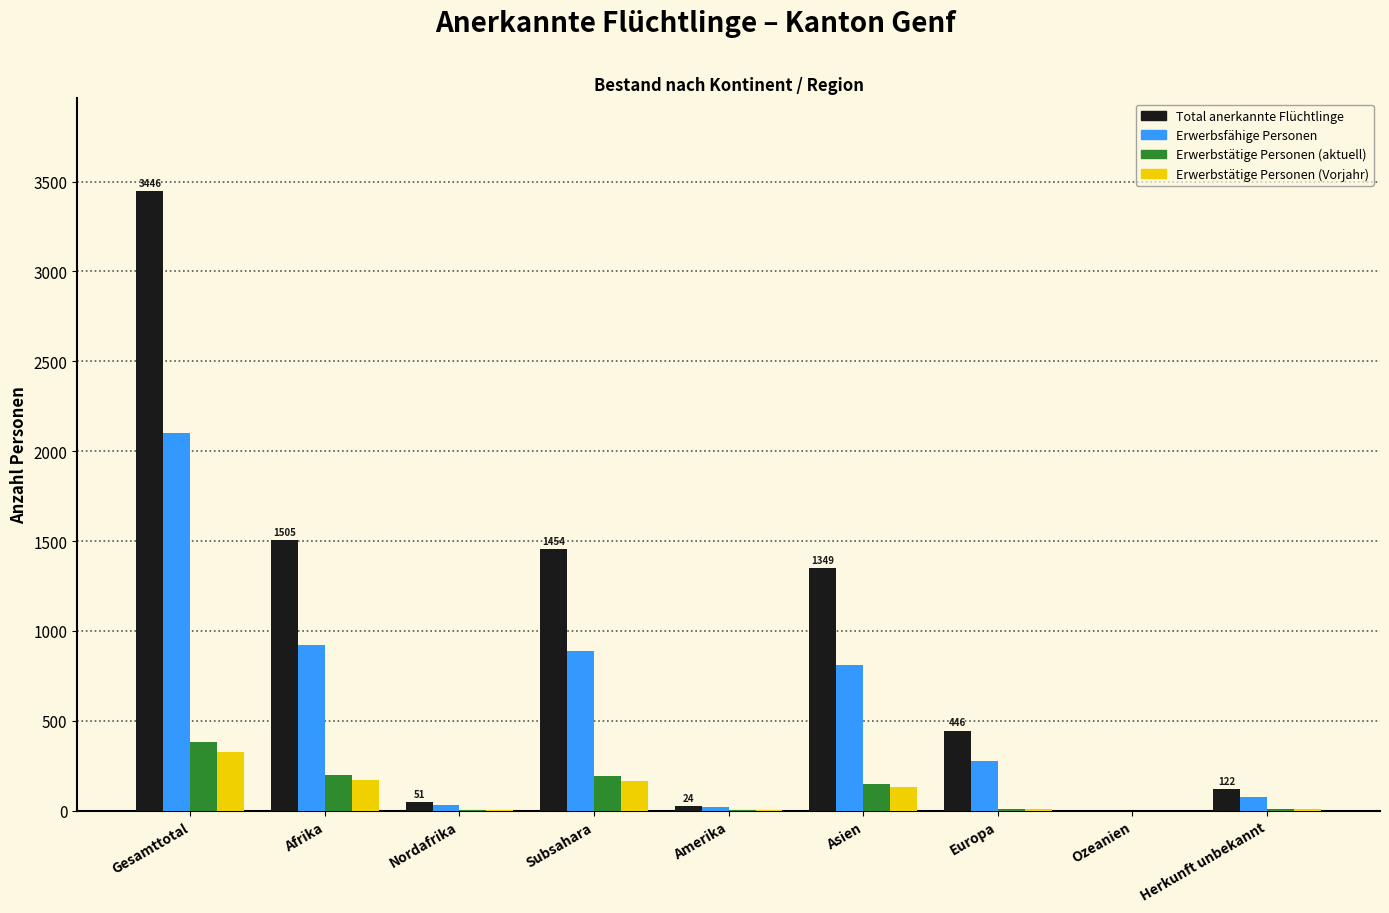

What is the total value across all series at Asien?

2444